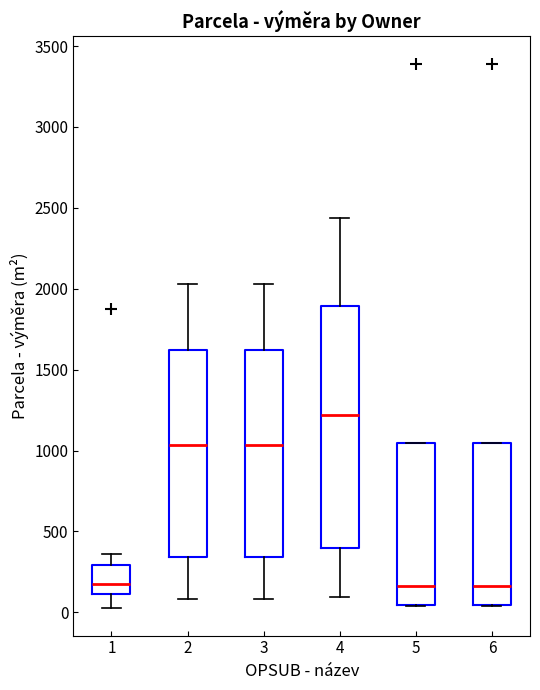

Where is the lower edge of the box at x = 1 on the y-axis? The values are not printed on the chart, so give them approximately, as read against the axis.

100